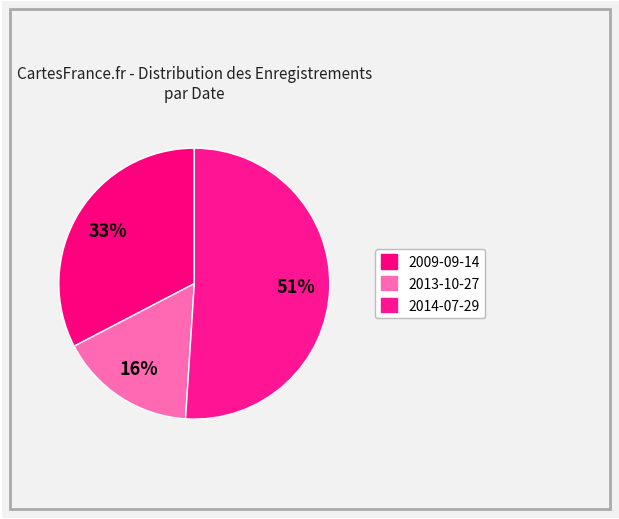

Count the number of slices in the pie.

3